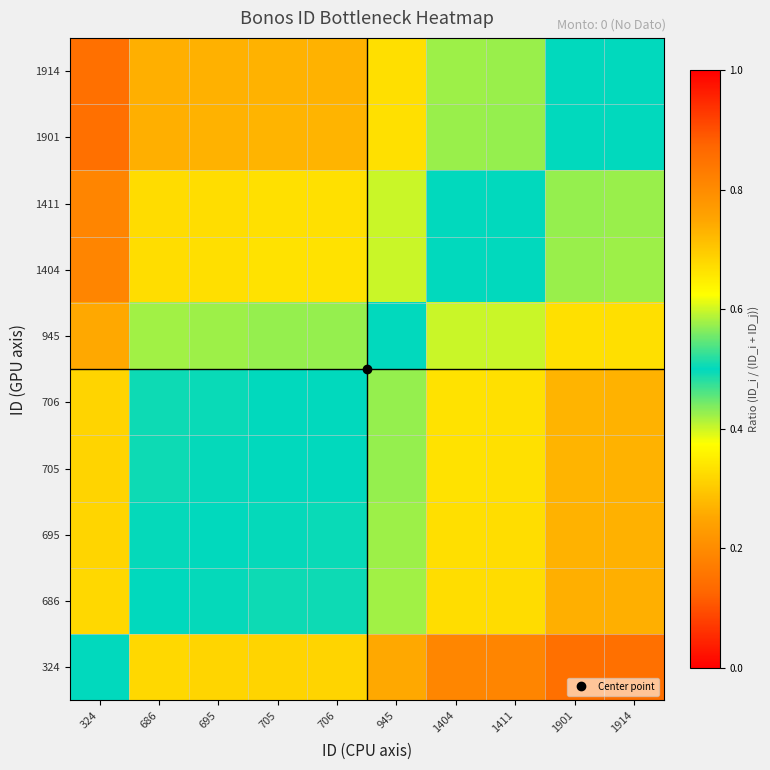

At which category is the sum across all series the highest?

324